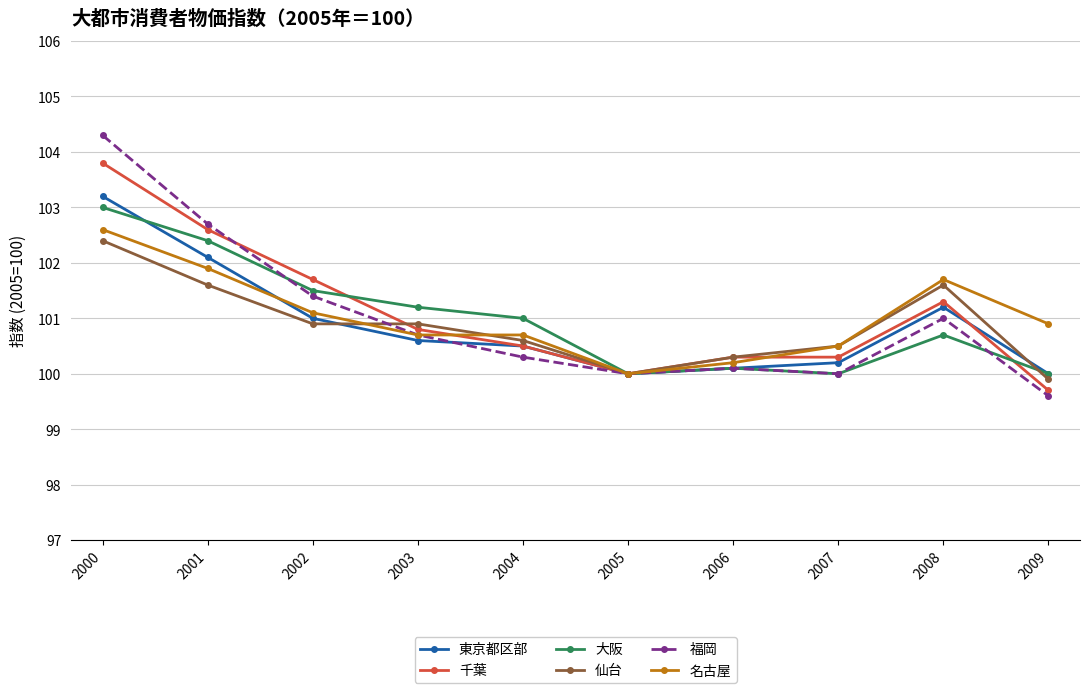

Does the chart have visible grid lines?

Yes